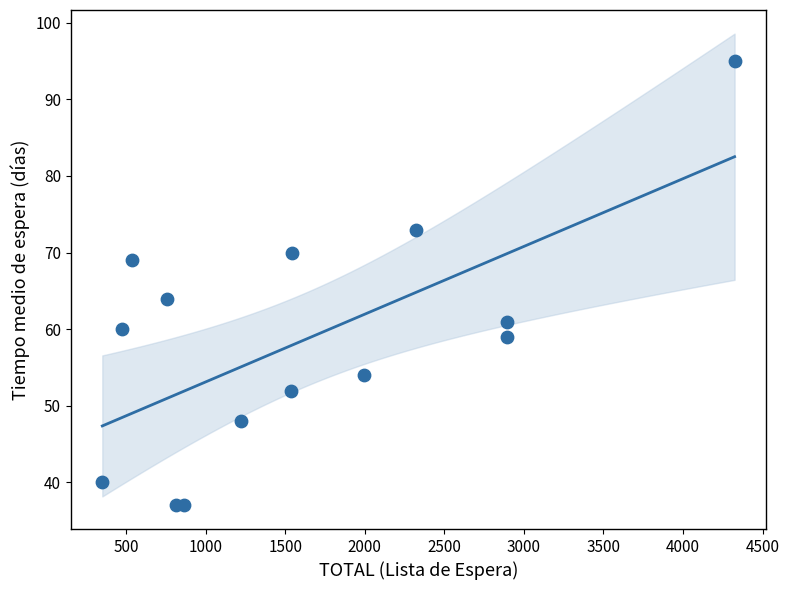

What is the range of Y values (max minus min)?

58